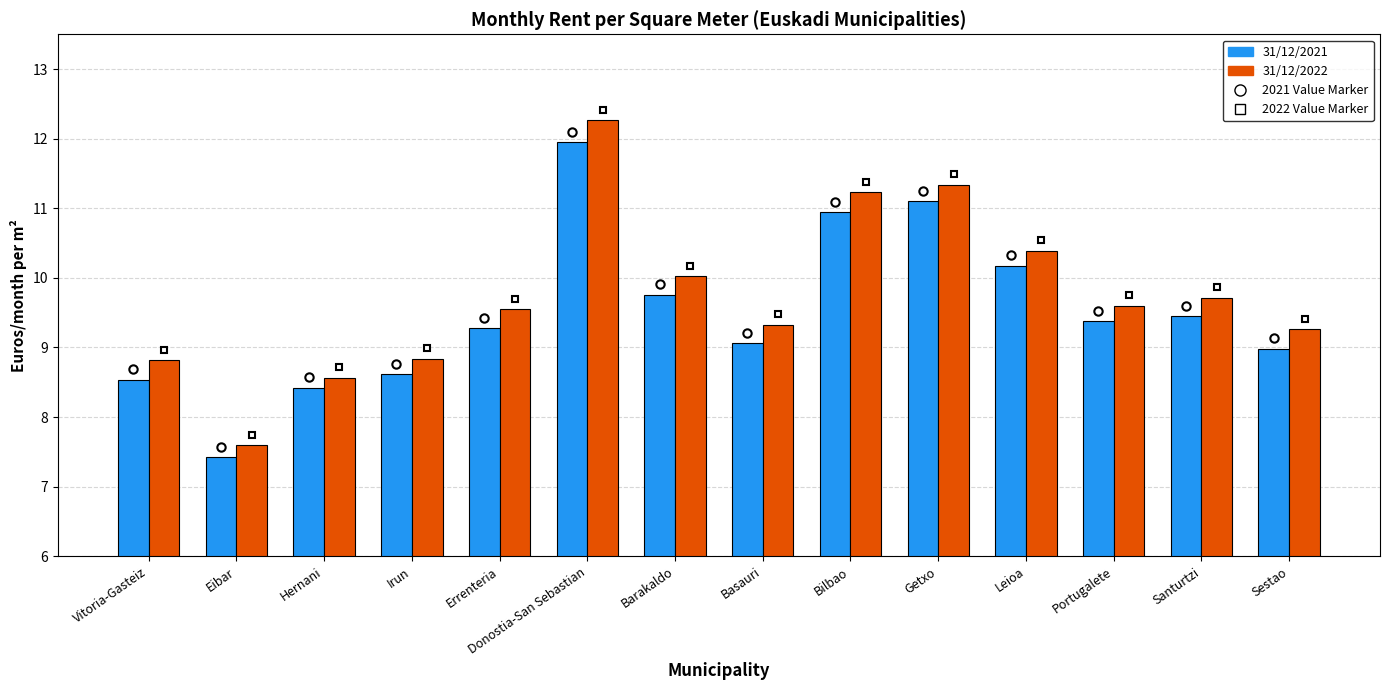

Which series changed the most between Irun and Getxo?

31/12/2022